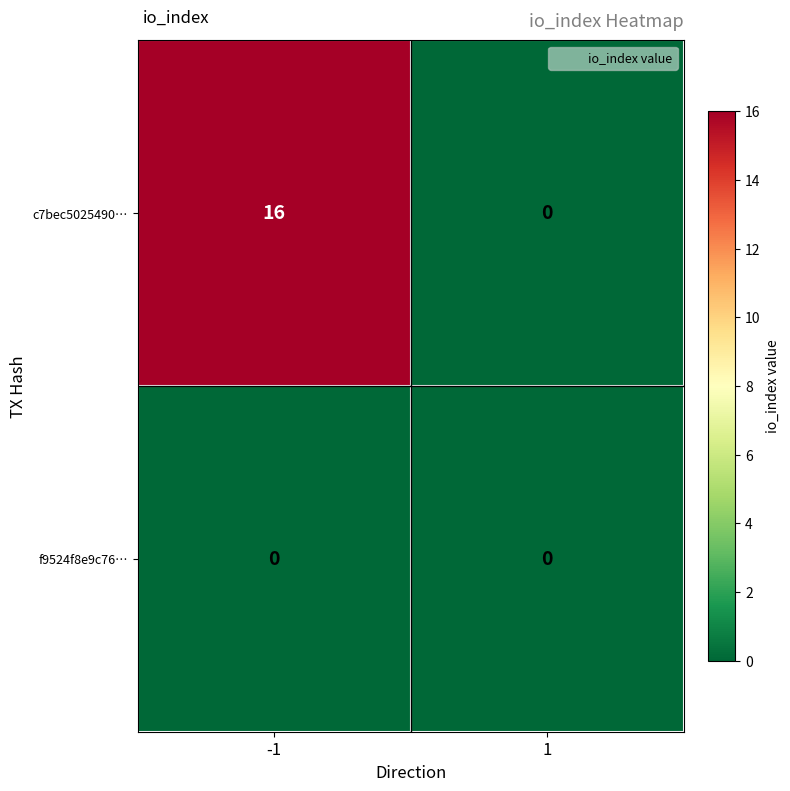

Rank the series by their average value, from highest to lowest.

c7bec5025490…, f9524f8e9c76…